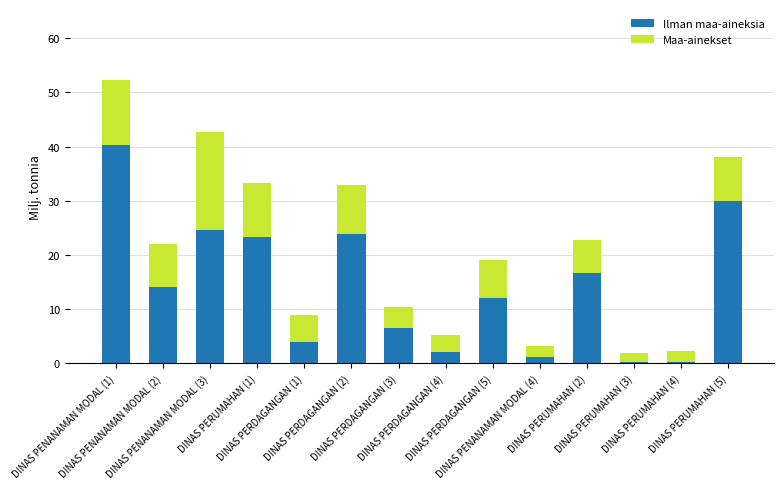

Rank the series by their maximum value, from lowest to highest.

Maa-ainekset, Ilman maa-aineksia